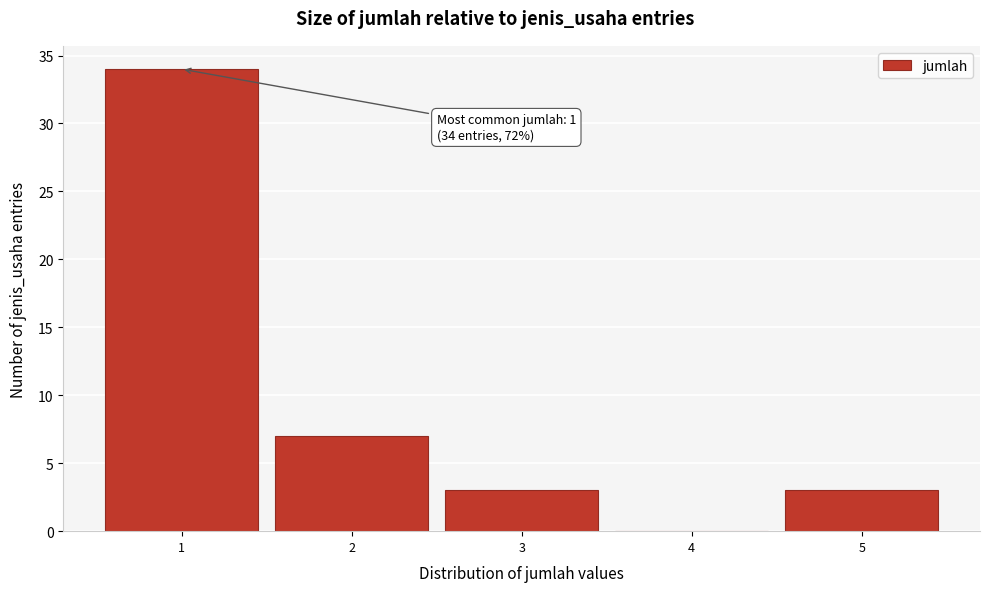

Over which range of the x-axis is the bar tallest?

0.5 to 1.5